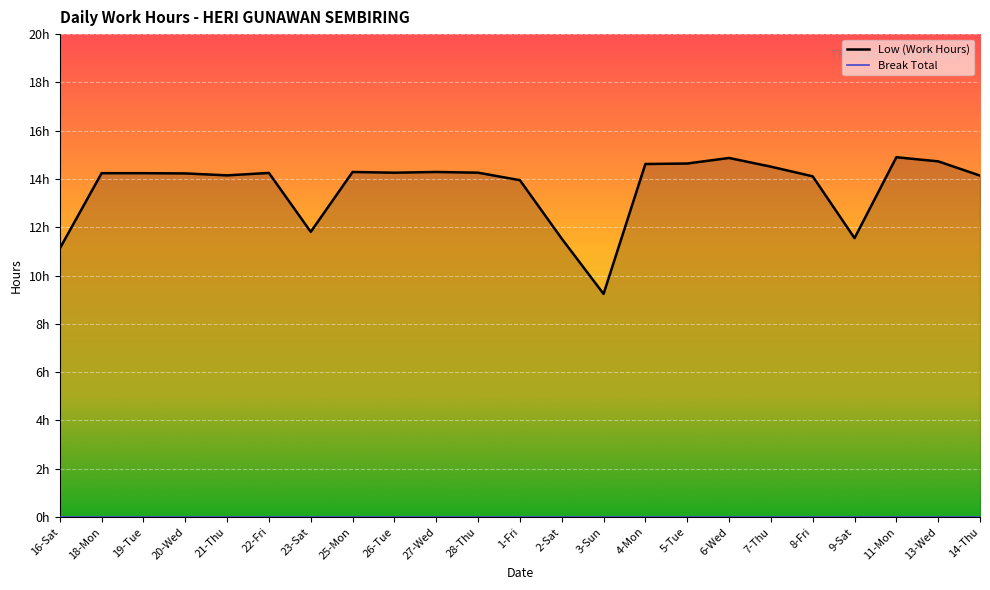

Is it true that Break Total equals 0.0 at 26-Tue?

True